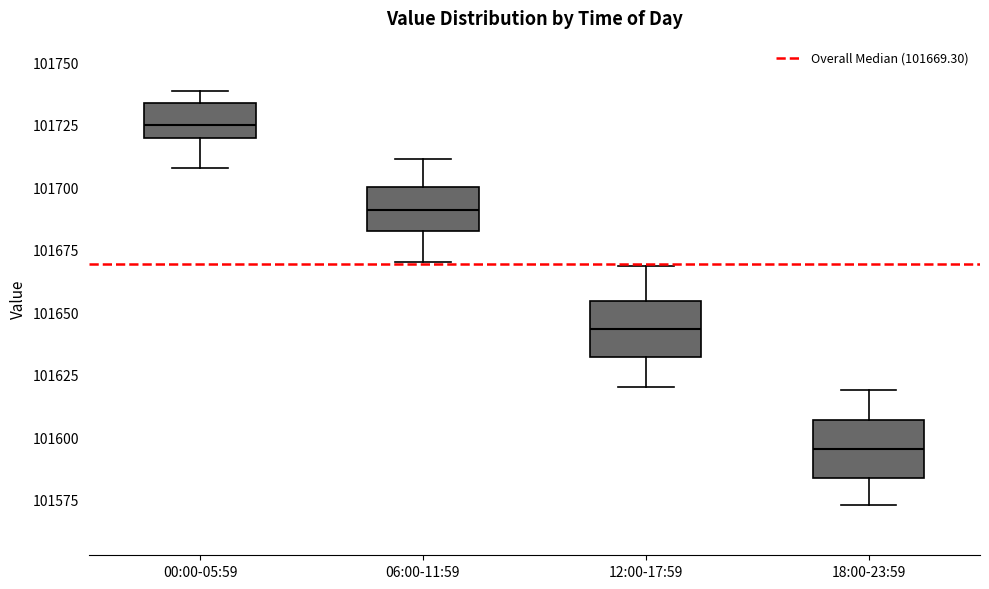

Which box has the lowest median line?

18:00-23:59